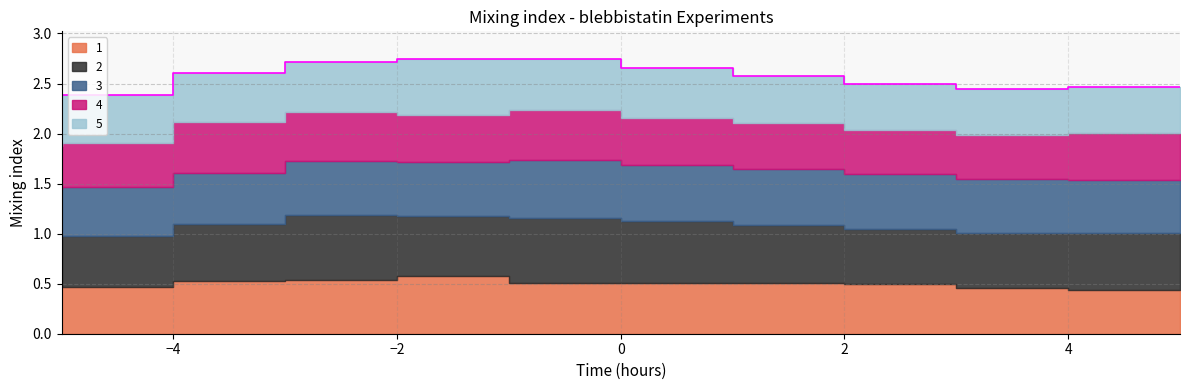

Where do 1 and 4 first cross each other?

4 and 5